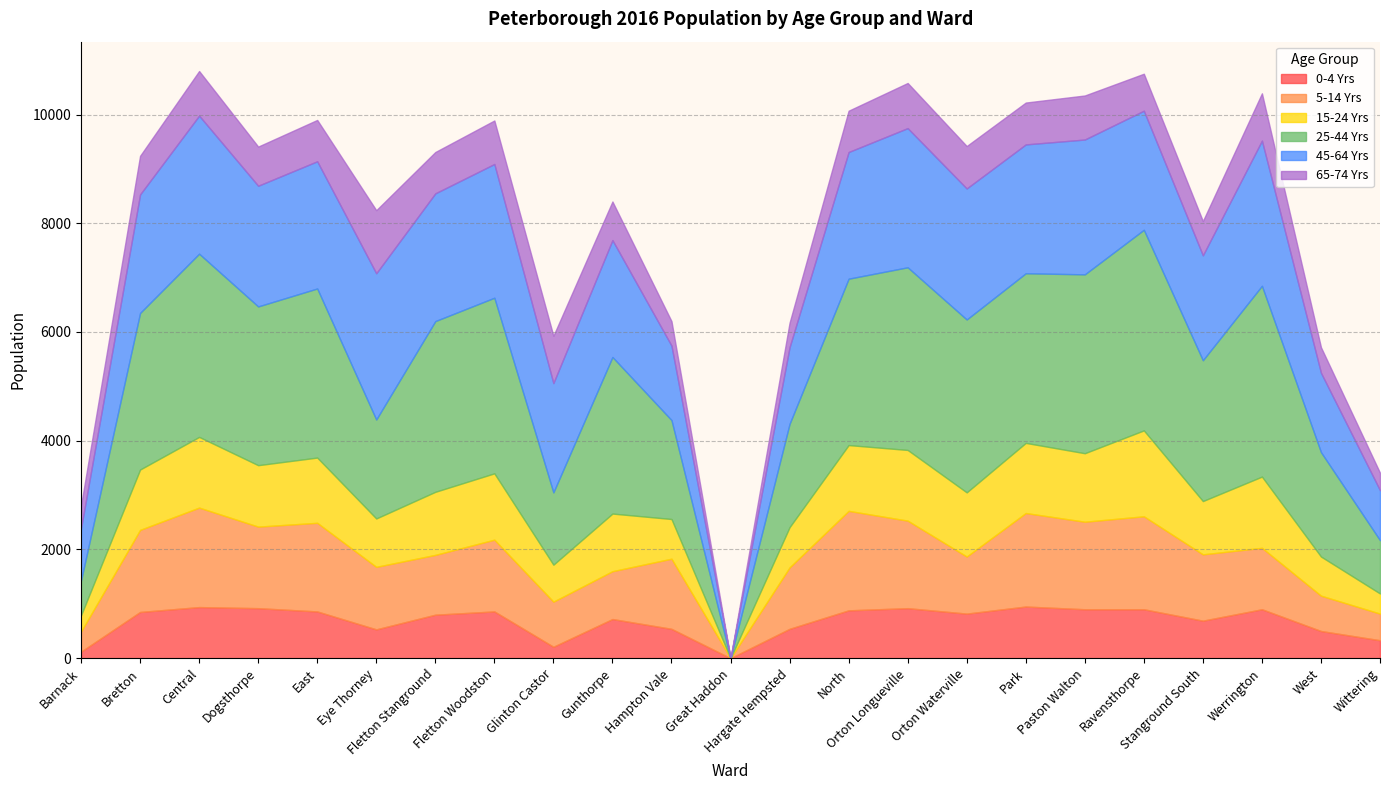

Rank the series by their maximum value, from lowest to highest.

0-4 Yrs, 65-74 Yrs, 15-24 Yrs, 5-14 Yrs, 45-64 Yrs, 25-44 Yrs